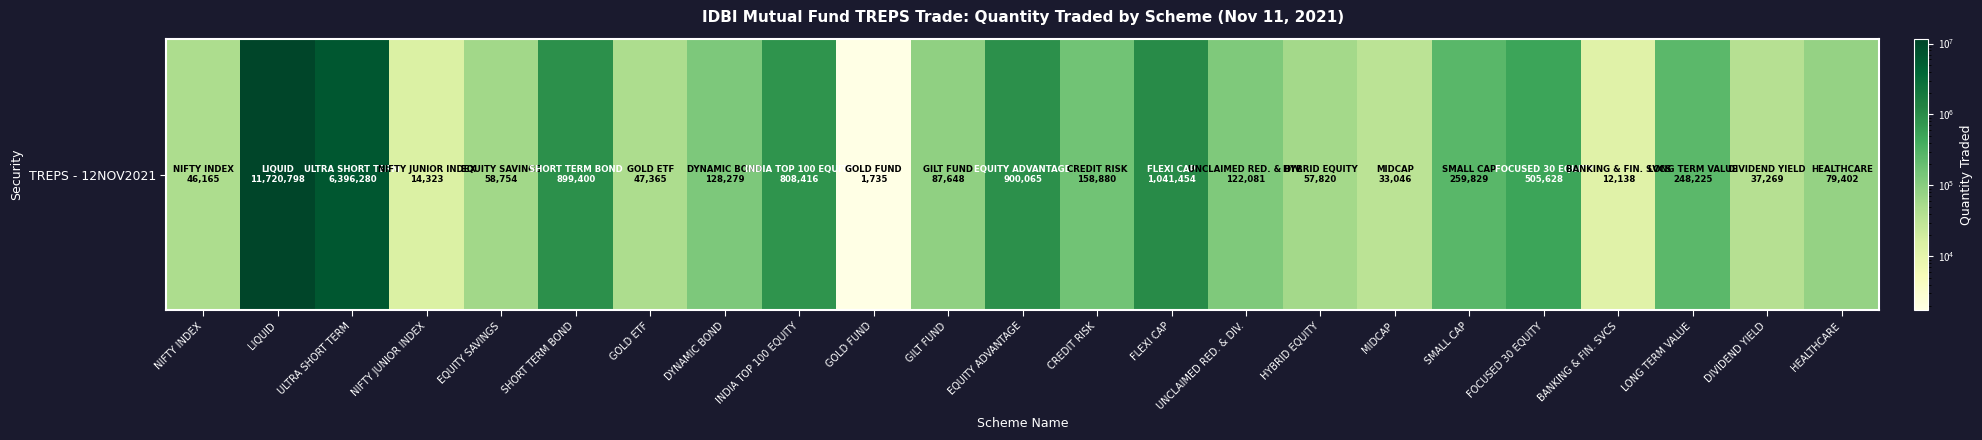

What is the maximum value shown in the chart?

11720798.3